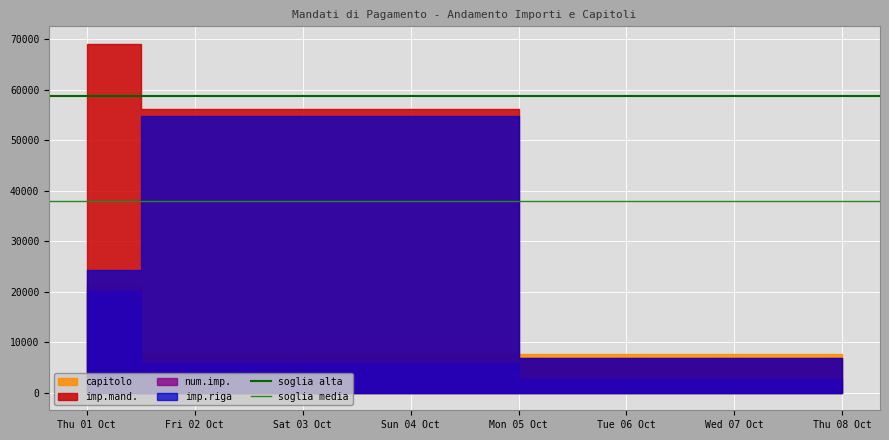

Is the value of soglia alta at Thu 01 Oct greater than the value of soglia media at Thu 01 Oct?

Yes